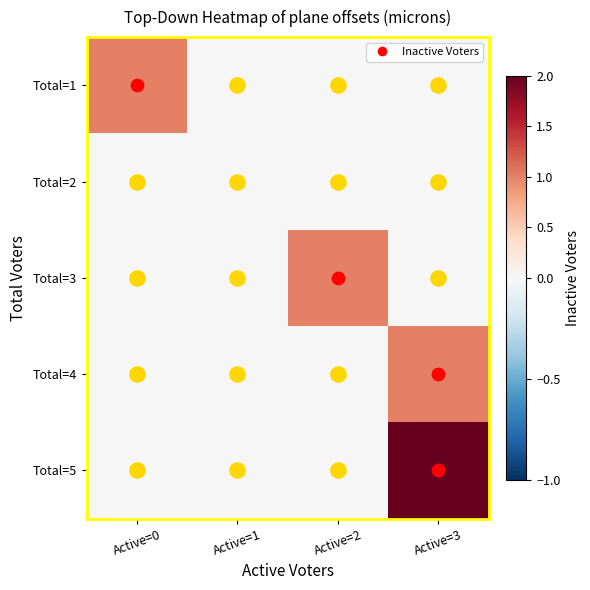

How many data points does each series have?

4